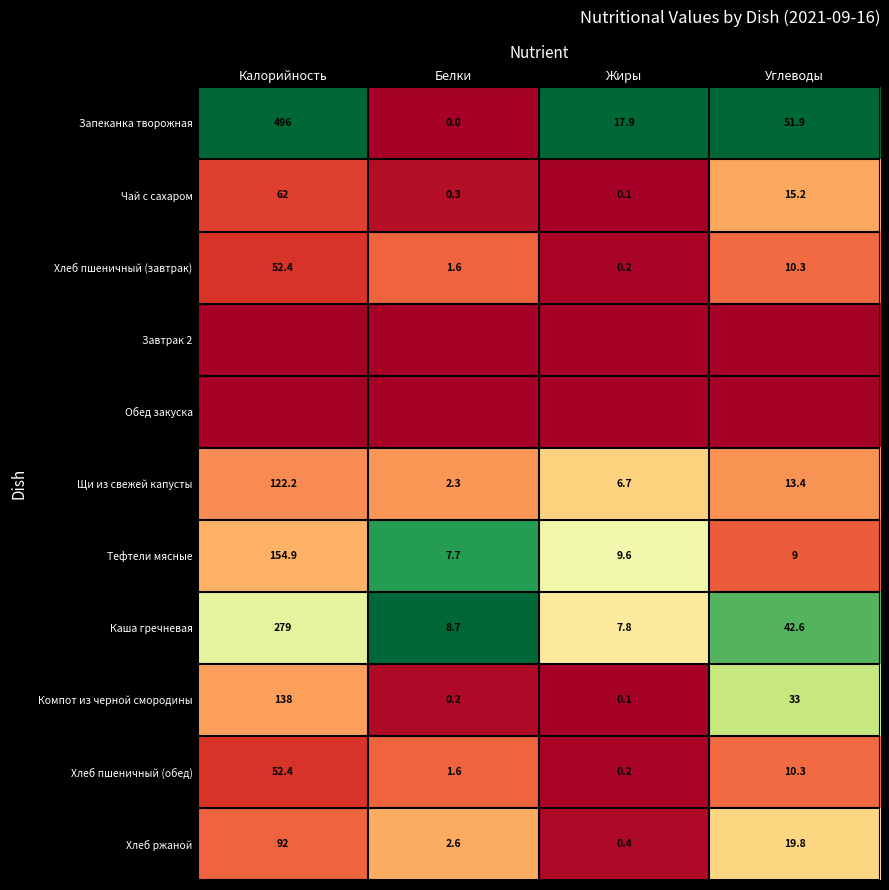

What is the sum of all Запеканка творожная values?

565.8